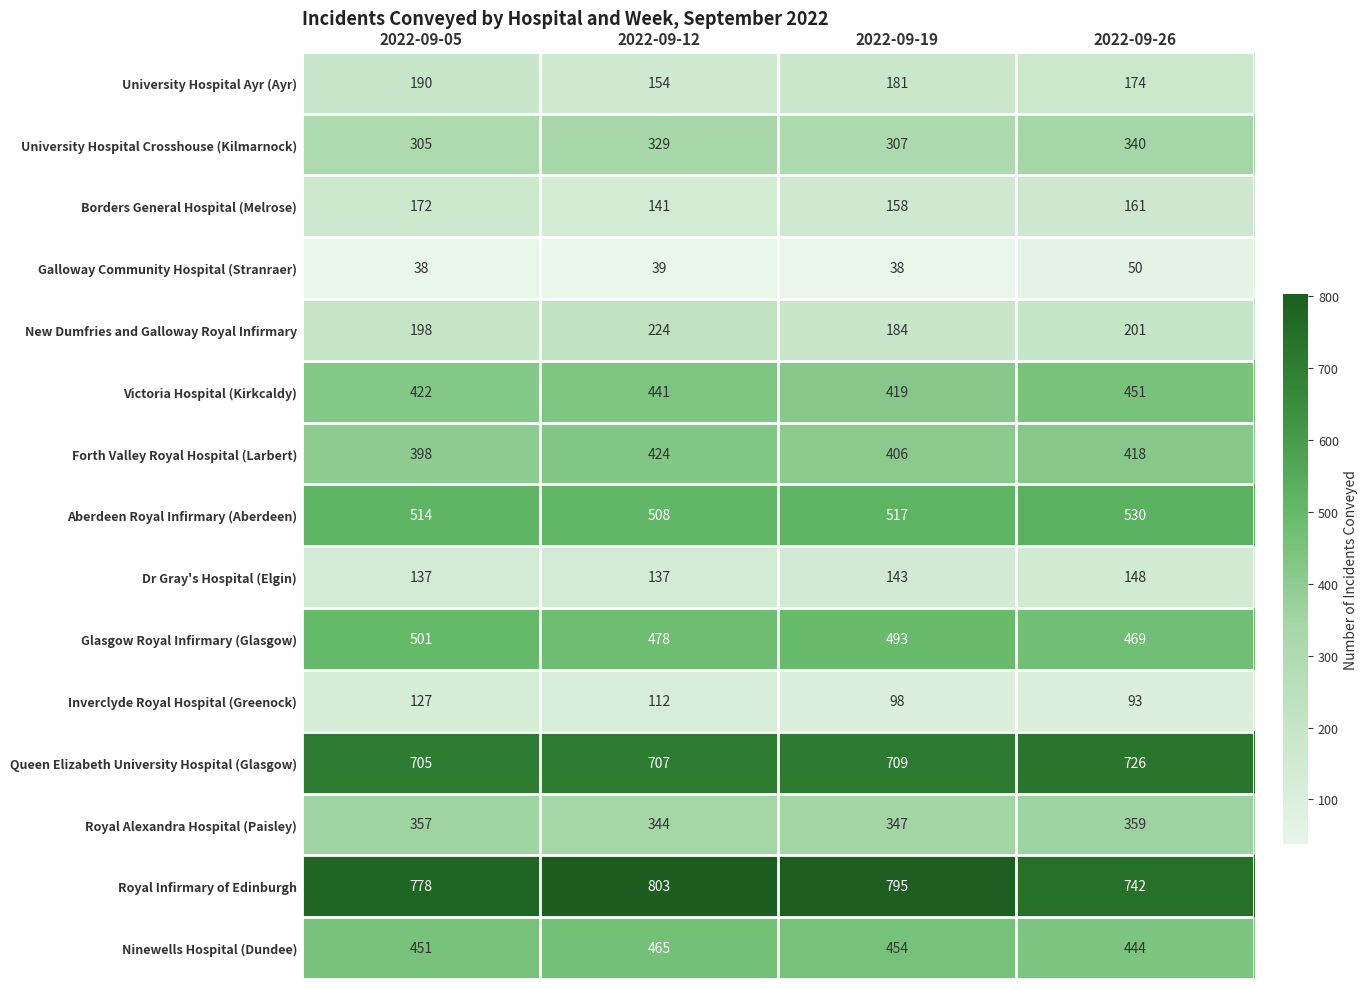

What is the sum of the Galloway Community Hospital (Stranraer) values at 2022-09-26 and 2022-09-12?

89